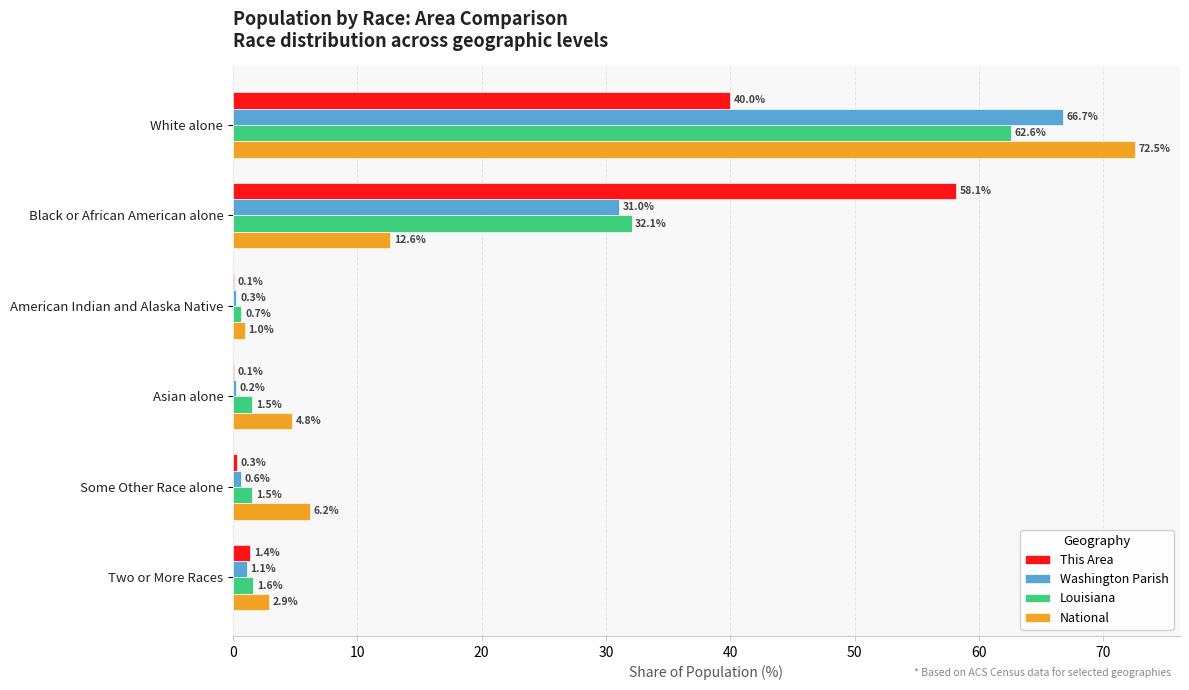

Between Asian alone and Two or More Races, which series saw the biggest shift?

National